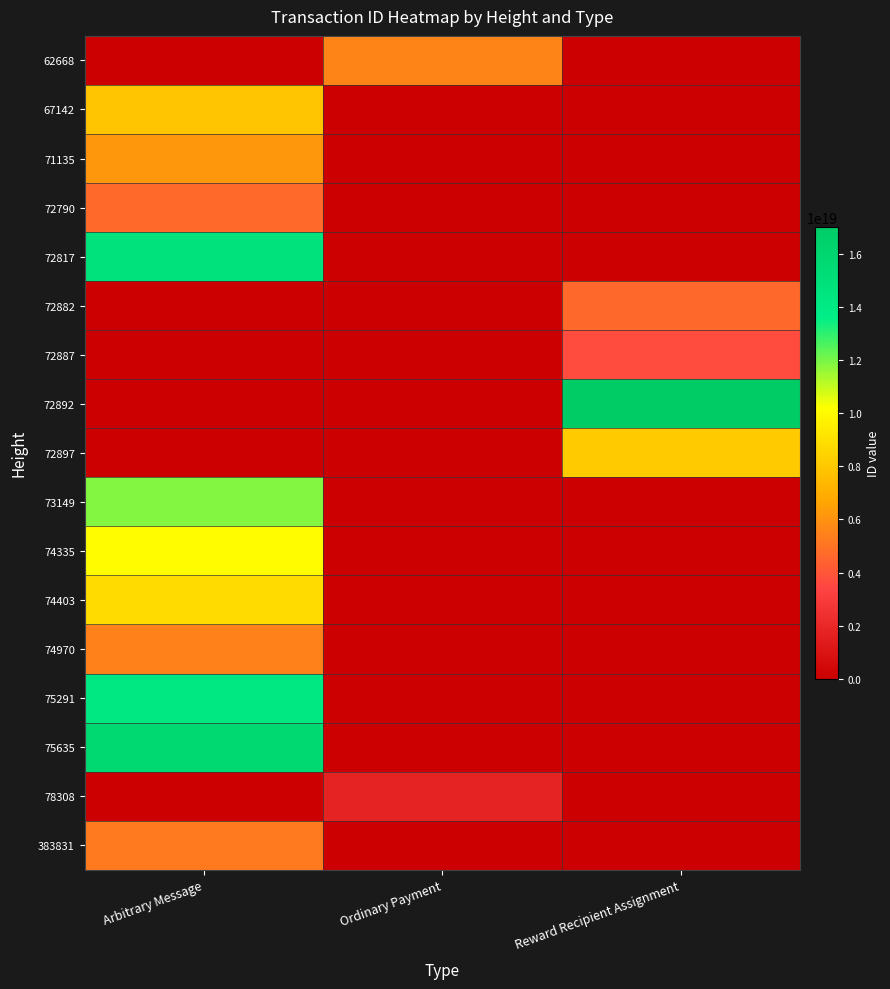

Which series has the largest total across all categories?

72892